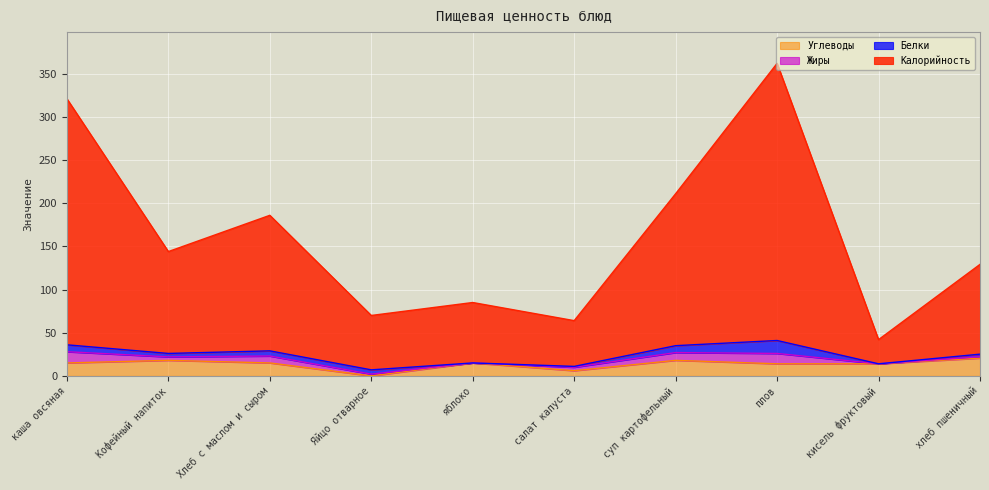

What is the value of the Калорийность point at the 10th from the left?

129.2